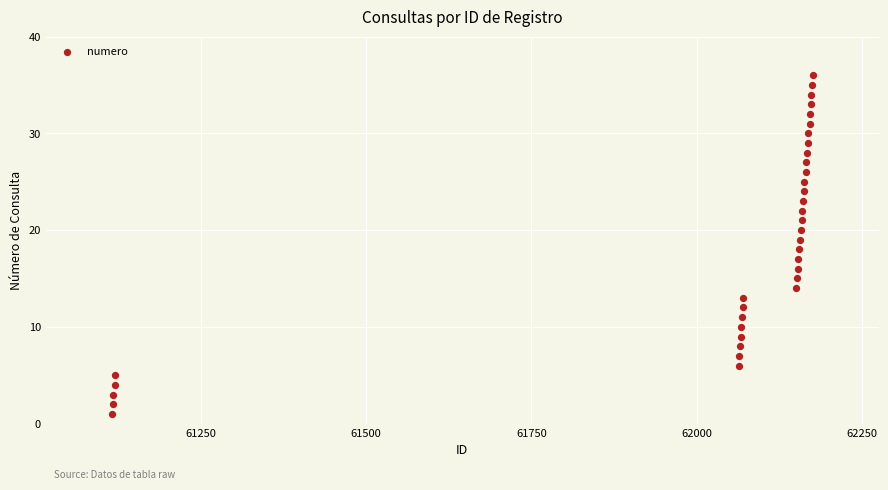

What is the range of X values (max minus min)?

1061